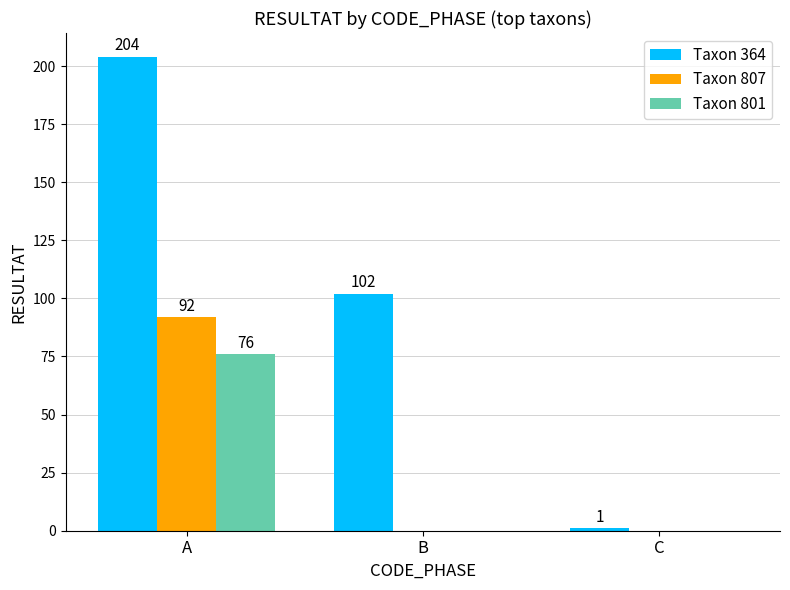

What is the greatest value displayed?

204